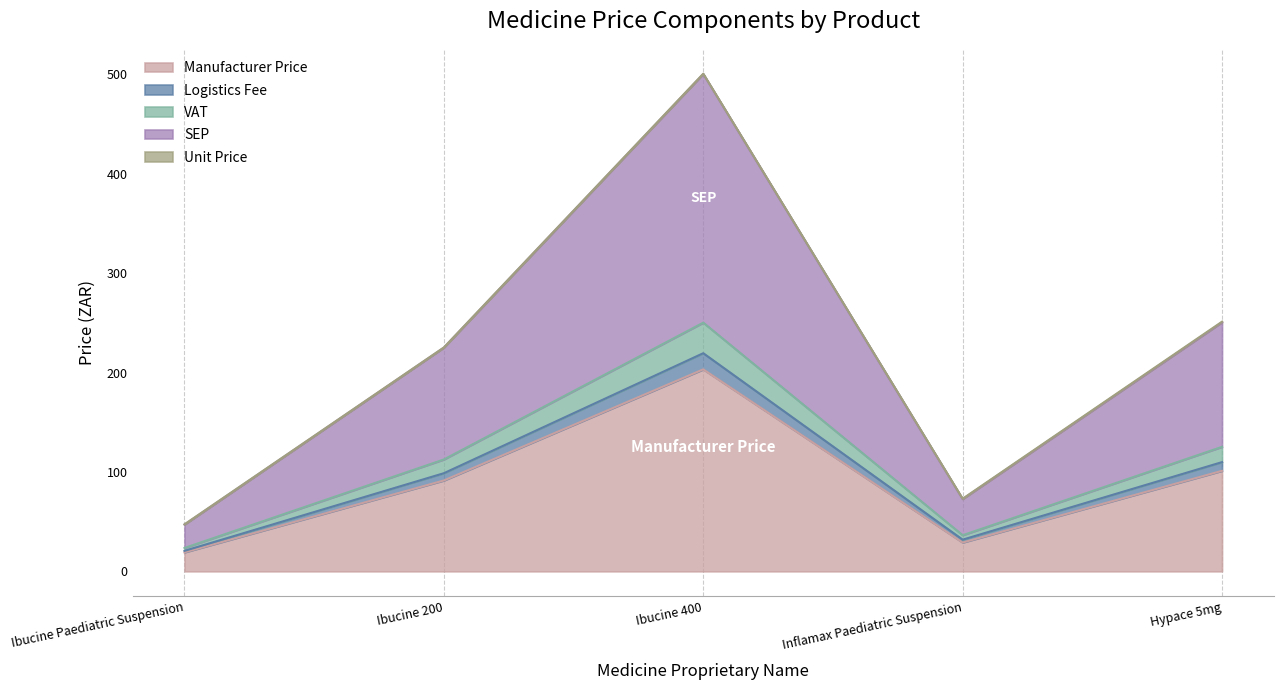

At which label does Manufacturer Price reach its peak?

Ibucine 400